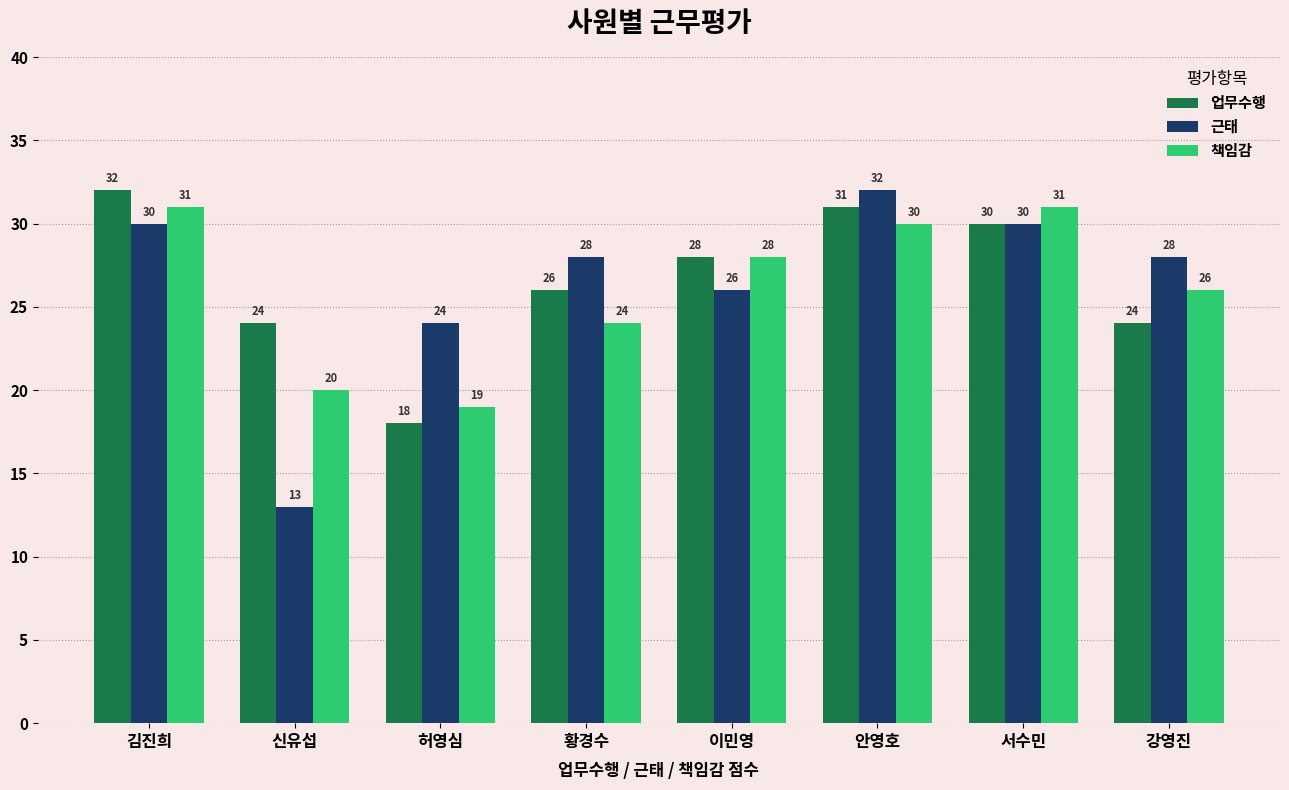

Rank the series by their average value, from lowest to highest.

책임감, 근태, 업무수행